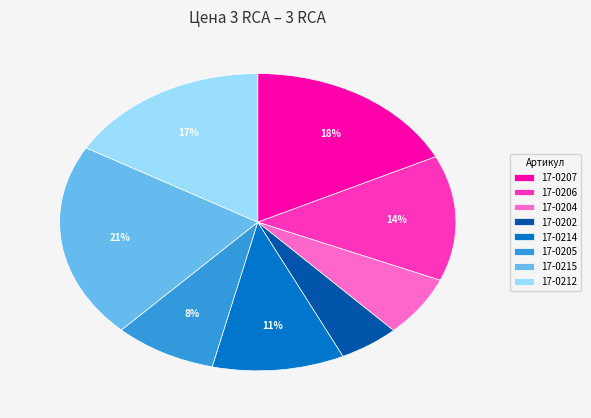

Combined, do 17-0206 and 17-0214 account for over 50%?

No